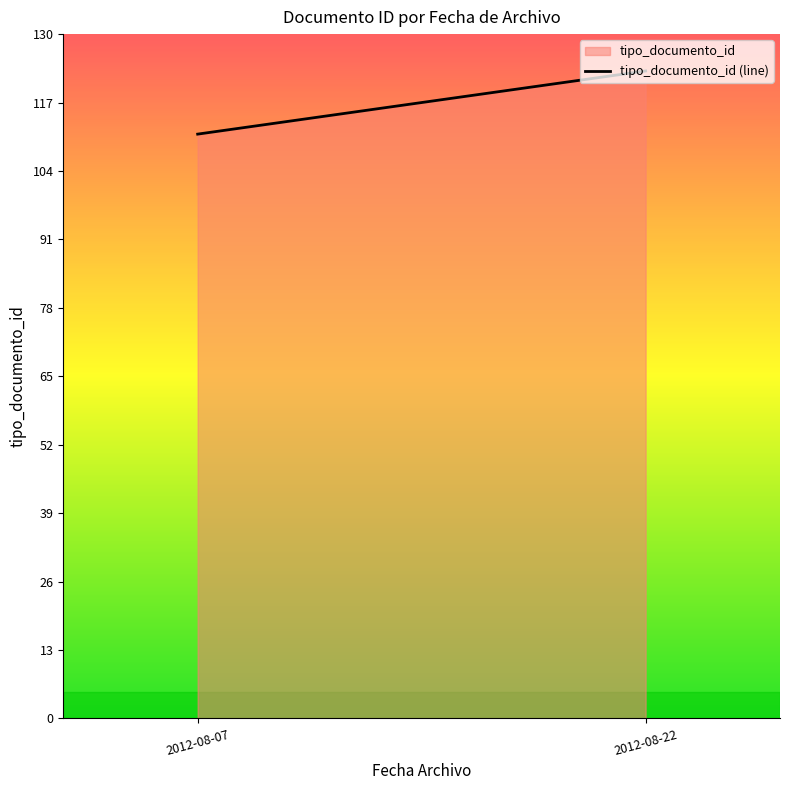

What is the minimum value shown in the chart?

111